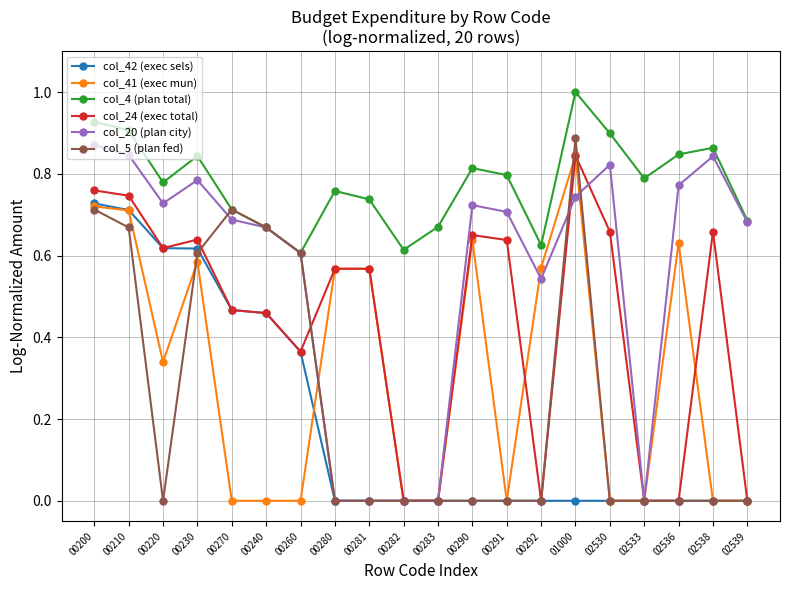

What is the label of the 17th point from the left?

02533